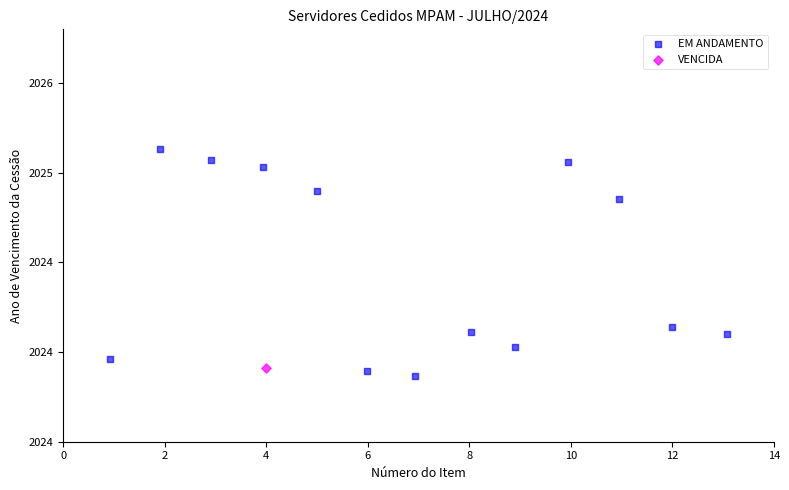

What are all the series names shown in the legend?

EM ANDAMENTO, VENCIDA